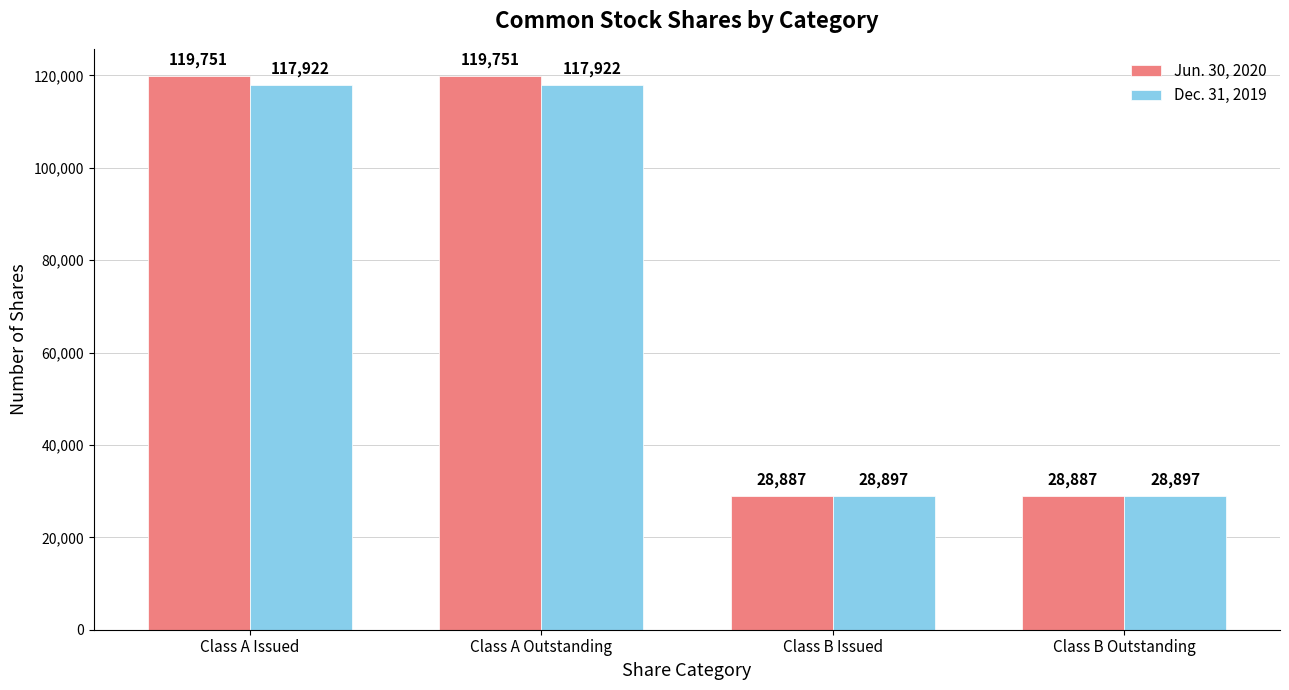

What position from the right is Class A Issued?

4